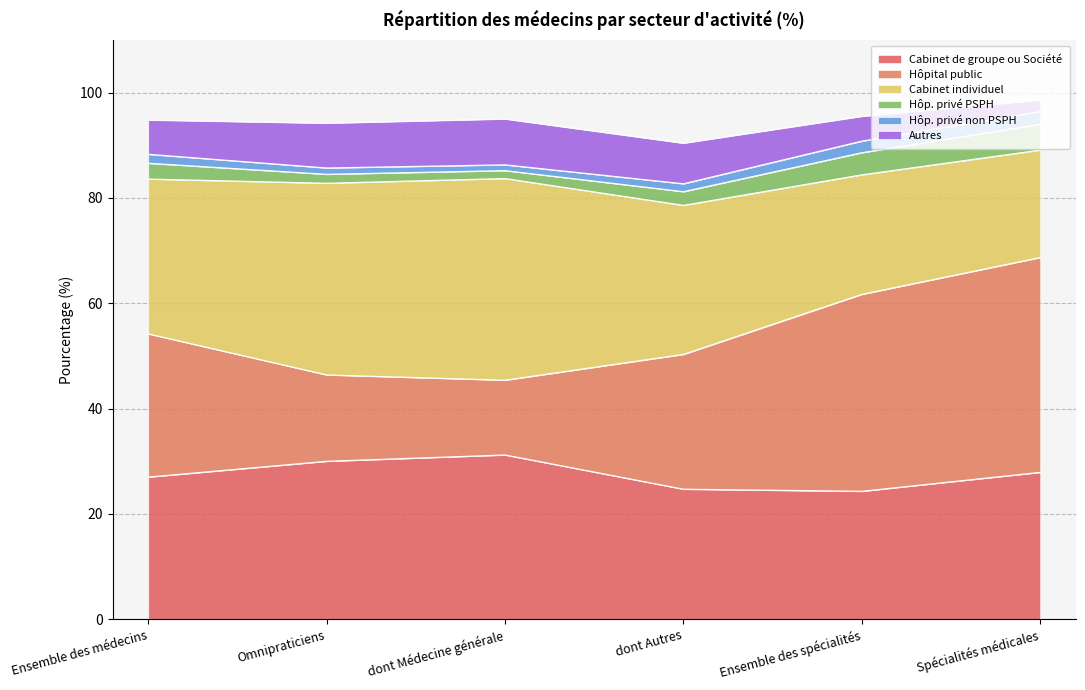

What is the difference between the highest and lowest values at Spécialités médicales?

38.6